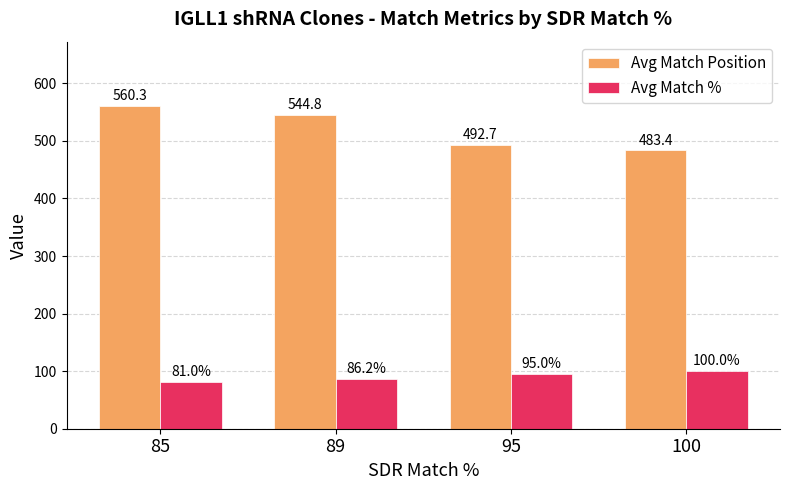

What is the approximate value of Avg Match Position at 85?

560.3